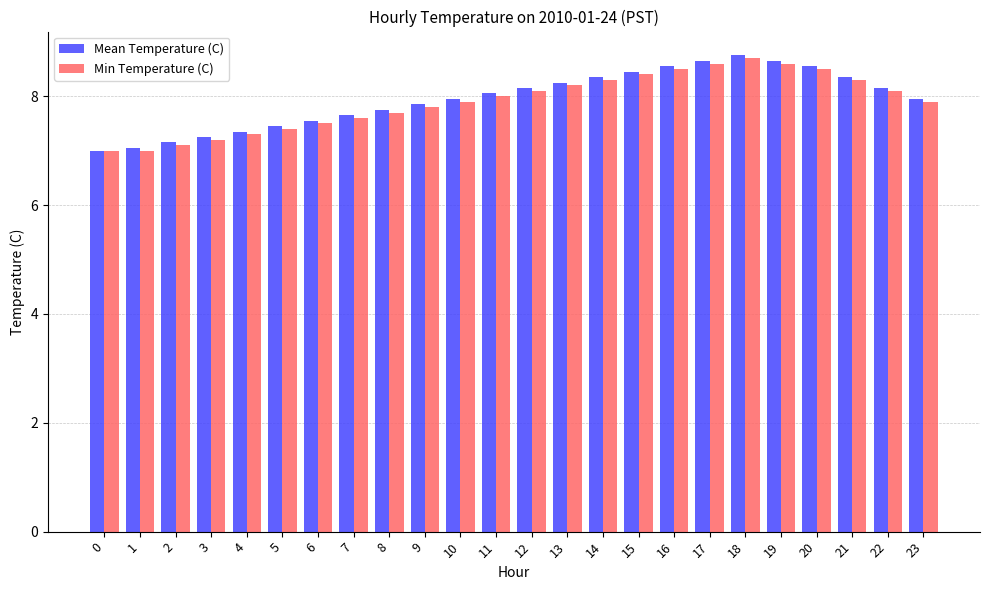

How many values in the Min Temperature (C) series are below 8?

12